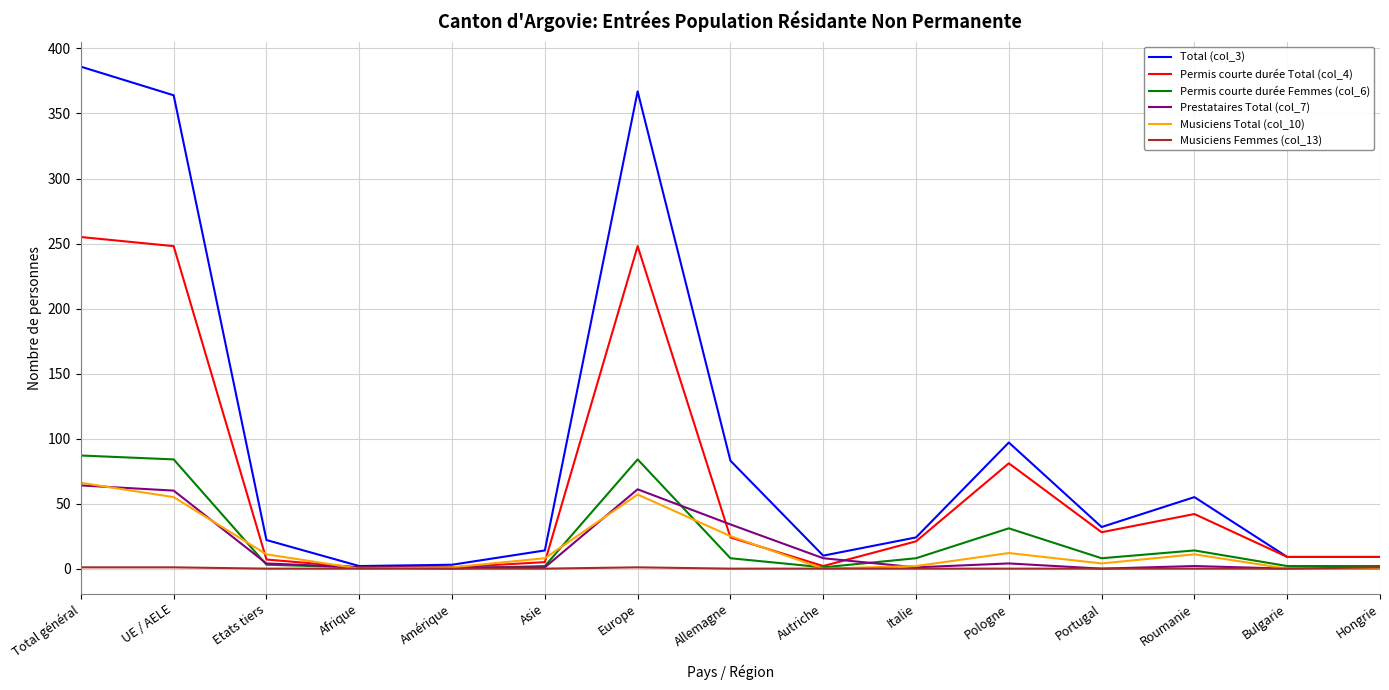

How many interior local peaks does the Musiciens Total (col_10) series have?

3